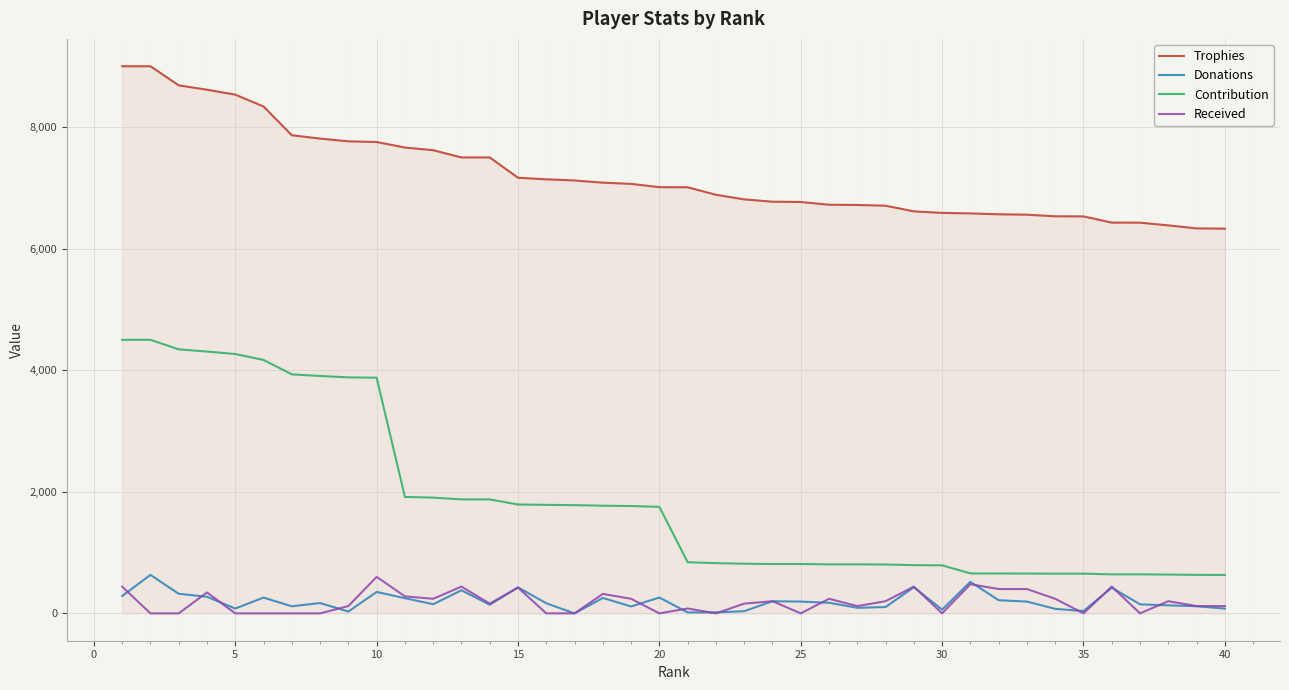

Which series has the largest range (max minus min)?

Contribution